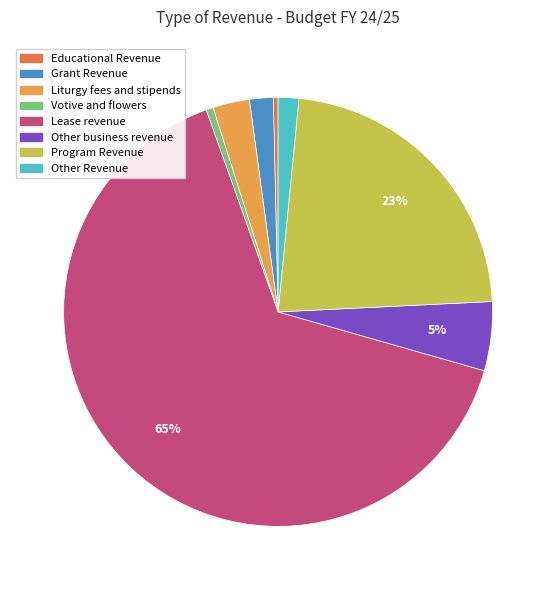

Which has a higher value, Program Revenue or Other business revenue?

Program Revenue